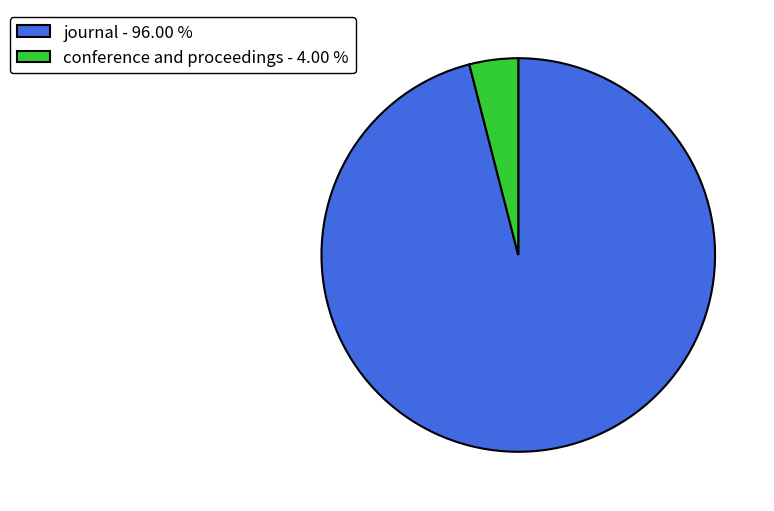

Between journal - 96.00 % and conference and proceedings - 4.00 %, which is larger?

journal - 96.00 %